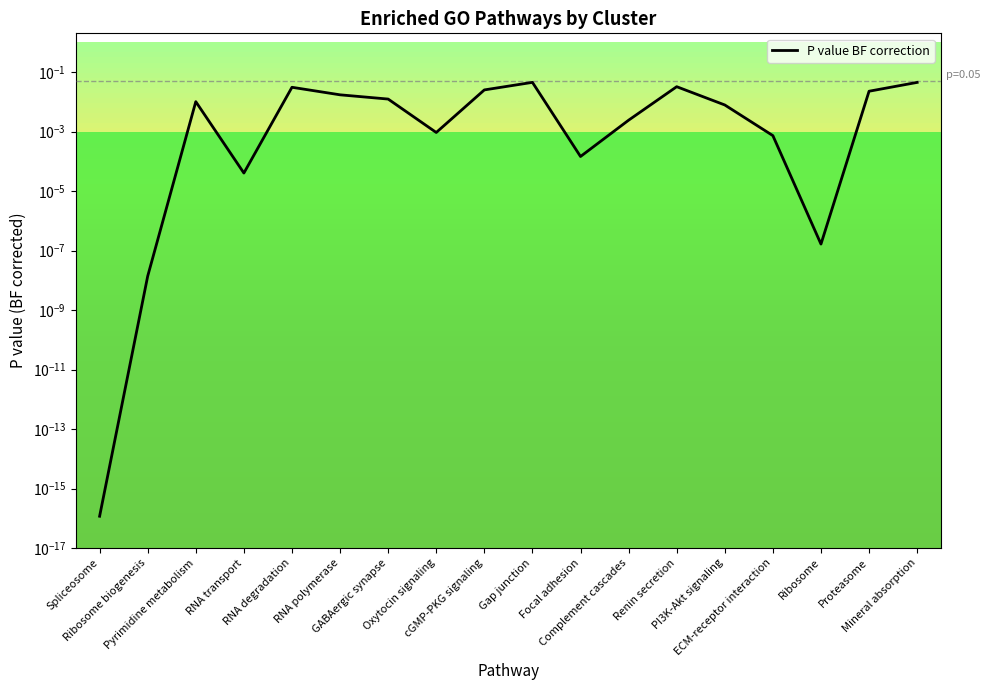

What position from the right is Ribosome biogenesis?

17